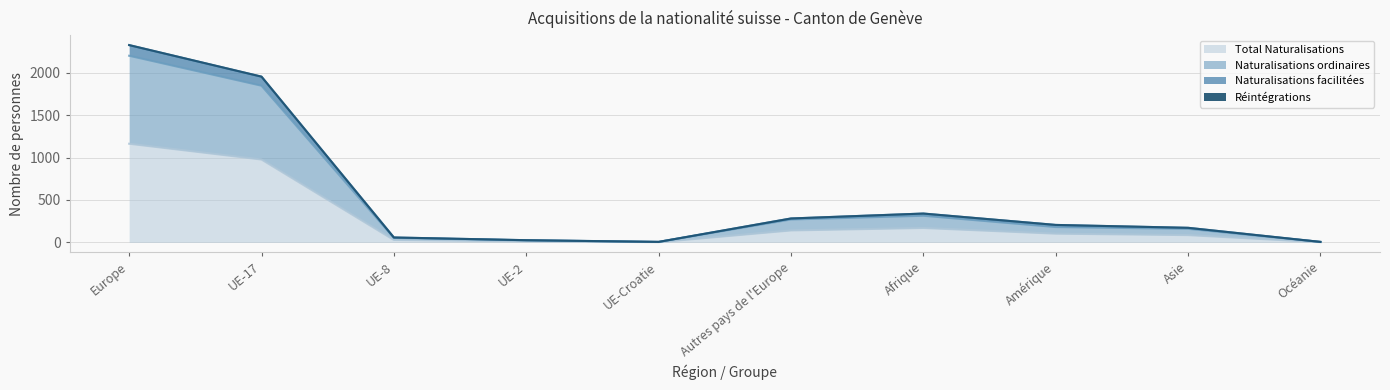

List the labels in order of Naturalisations facilitées value, largest first.

Europe, UE-17, Afrique, Autres pays de l'Europe, Amérique, Asie, UE-8, UE-2, UE-Croatie, Océanie